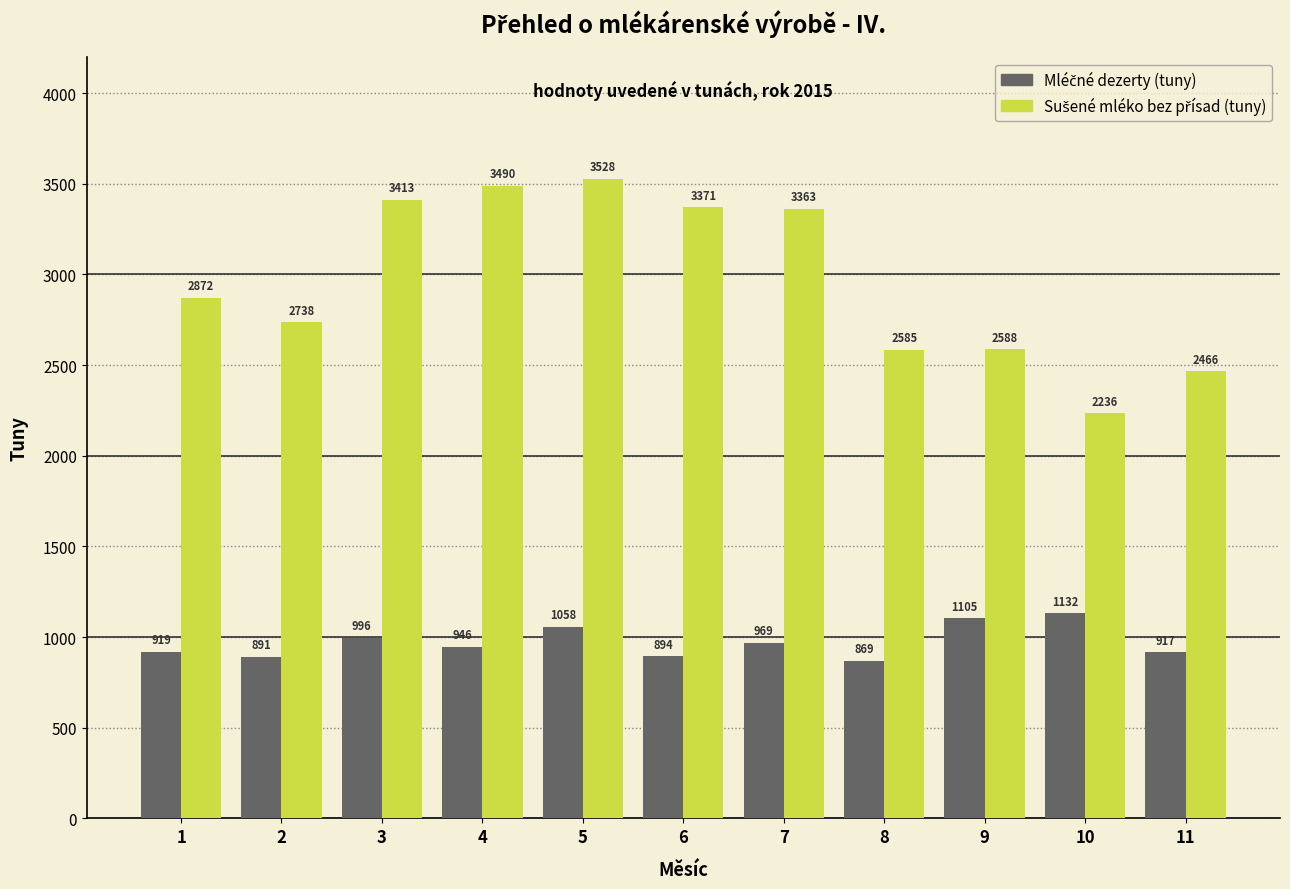

Which label corresponds to the largest value in the chart?

5